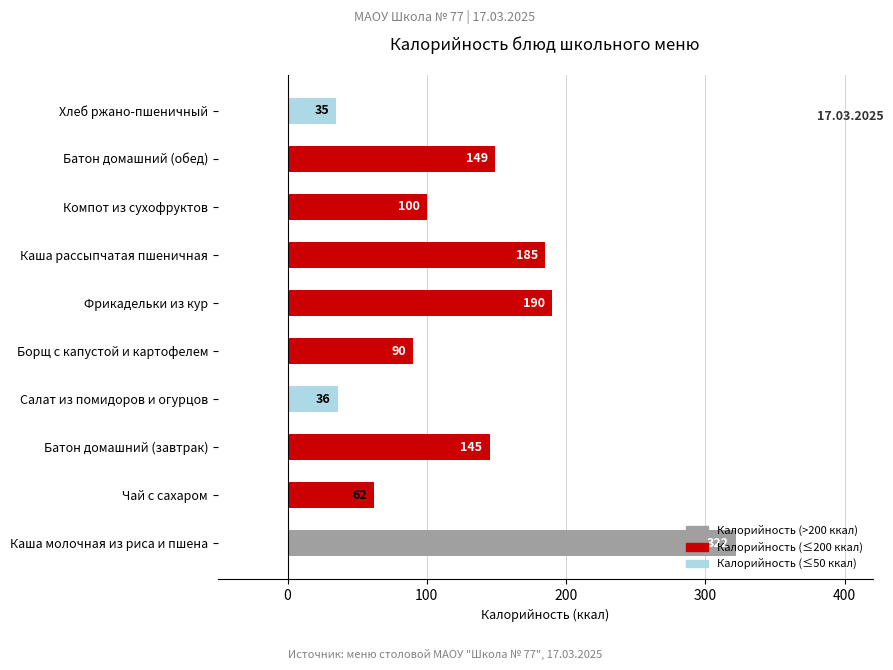

Is it true that the value at Каша молочная из риса и пшена is 322?

True